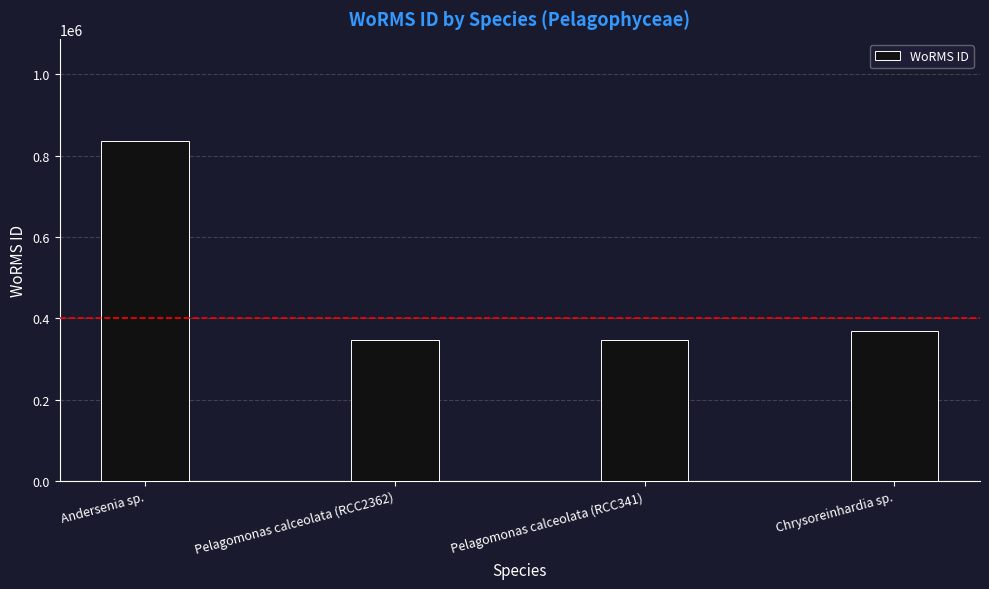

What is the ratio of the value at Pelagomonas calceolata (RCC341) to the value at Andersenia sp.?

0.4